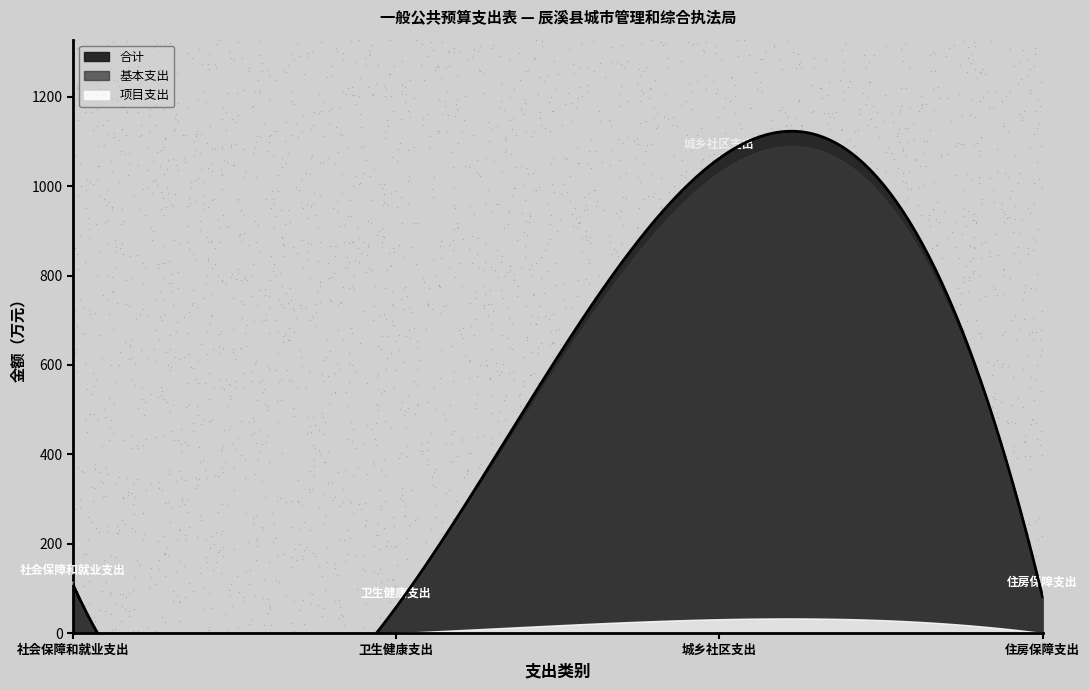

Which series has the largest Y range (max minus min)?

合计